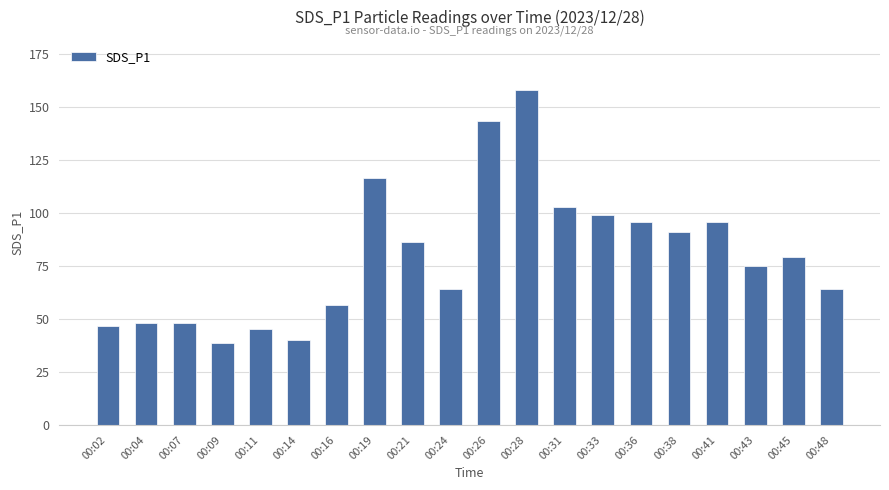

Which label corresponds to the largest value in the chart?

00:28